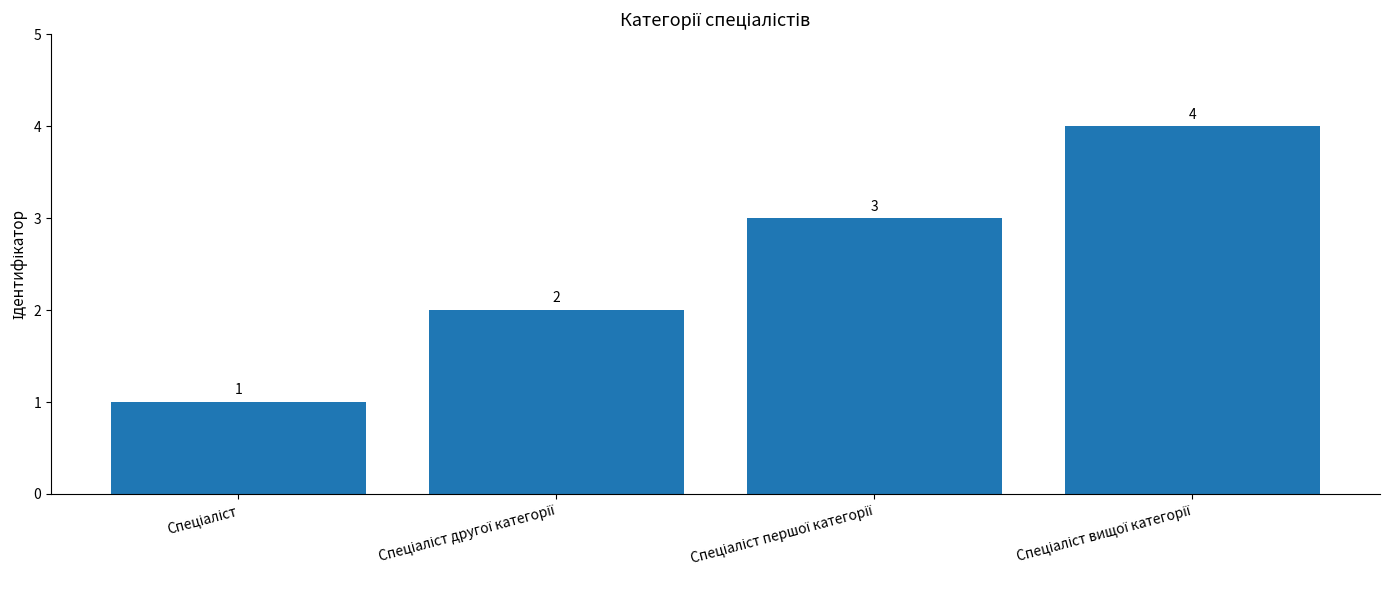

What is the maximum value shown in the chart?

4